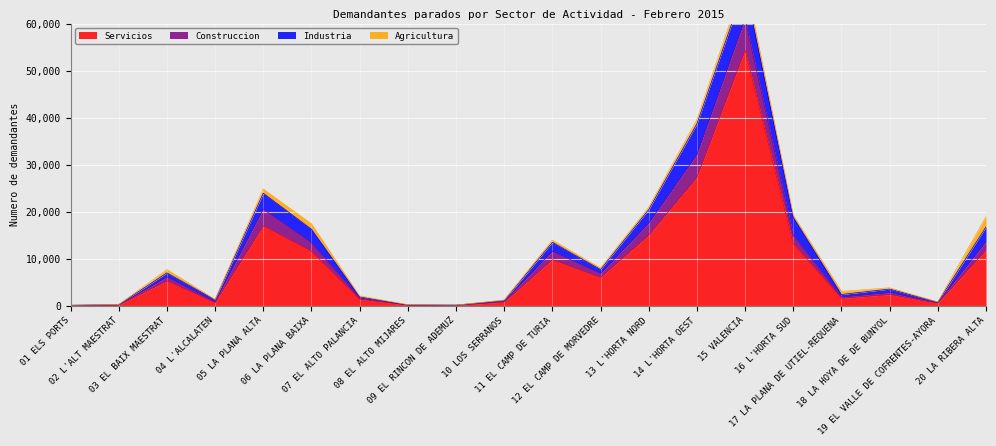

Read the Construccion value at 03 EL BAIX MAESTRAT.

7019